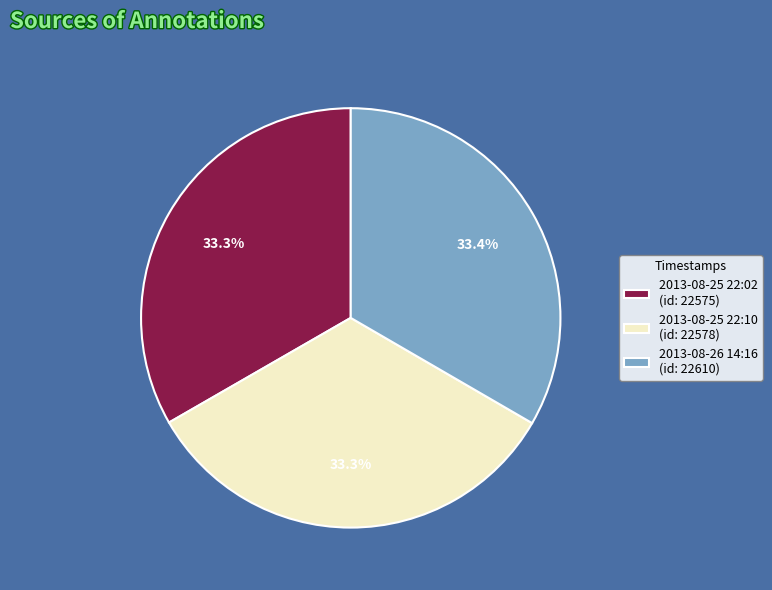

Is the sum of 2013-08-25 22:10 (id: 22578) and 2013-08-26 14:16 (id: 22610) greater than half?

Yes